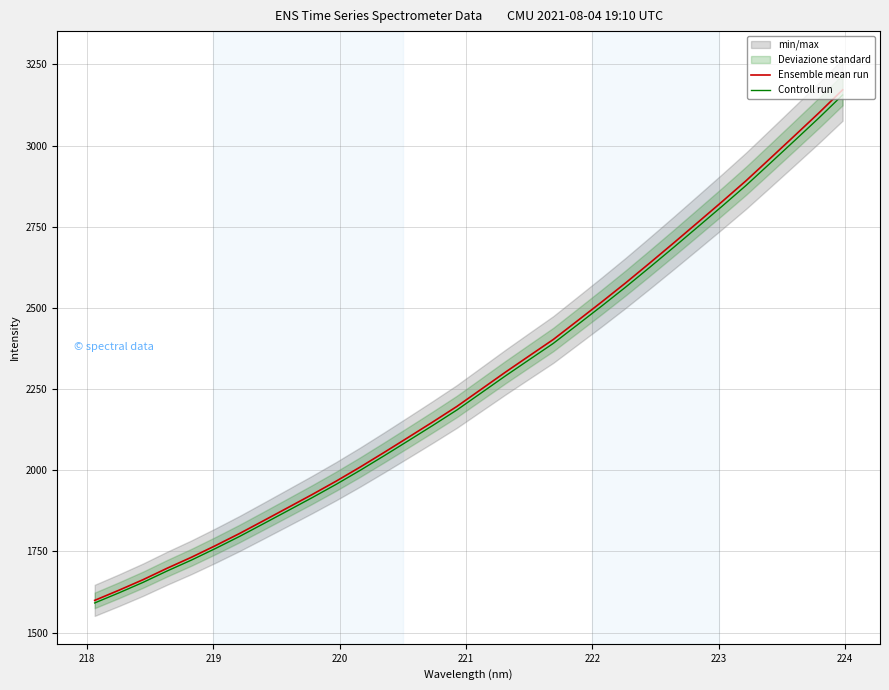

What is the highest value of the Controll run series?

3156.0